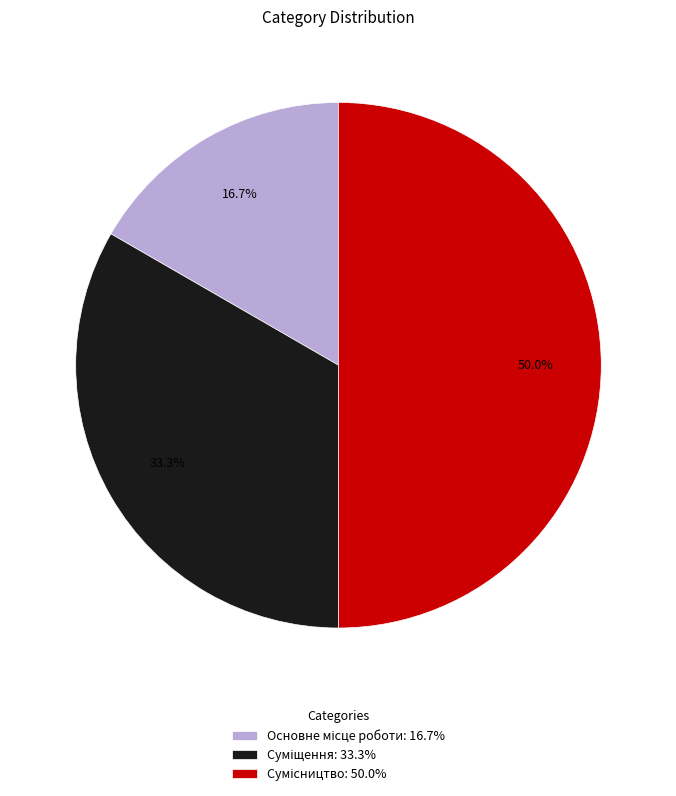

How many slices are in this pie chart?

3